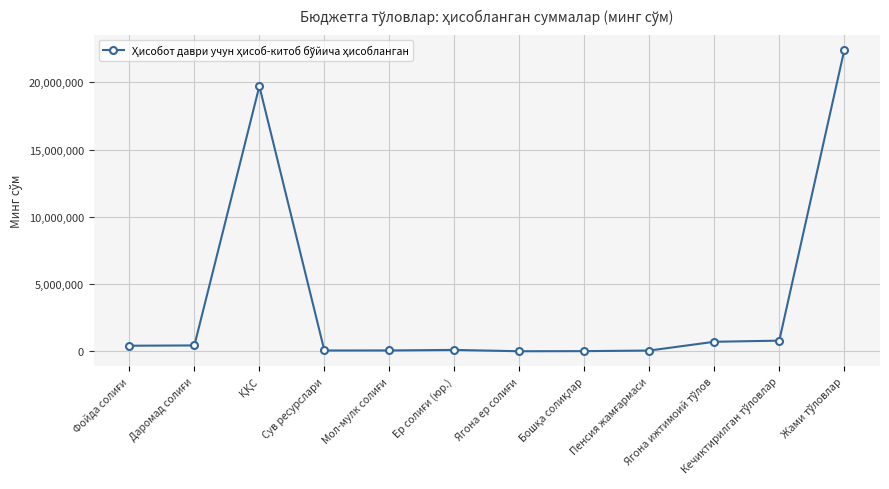

What is the value of the 12th point from the left?

22402655